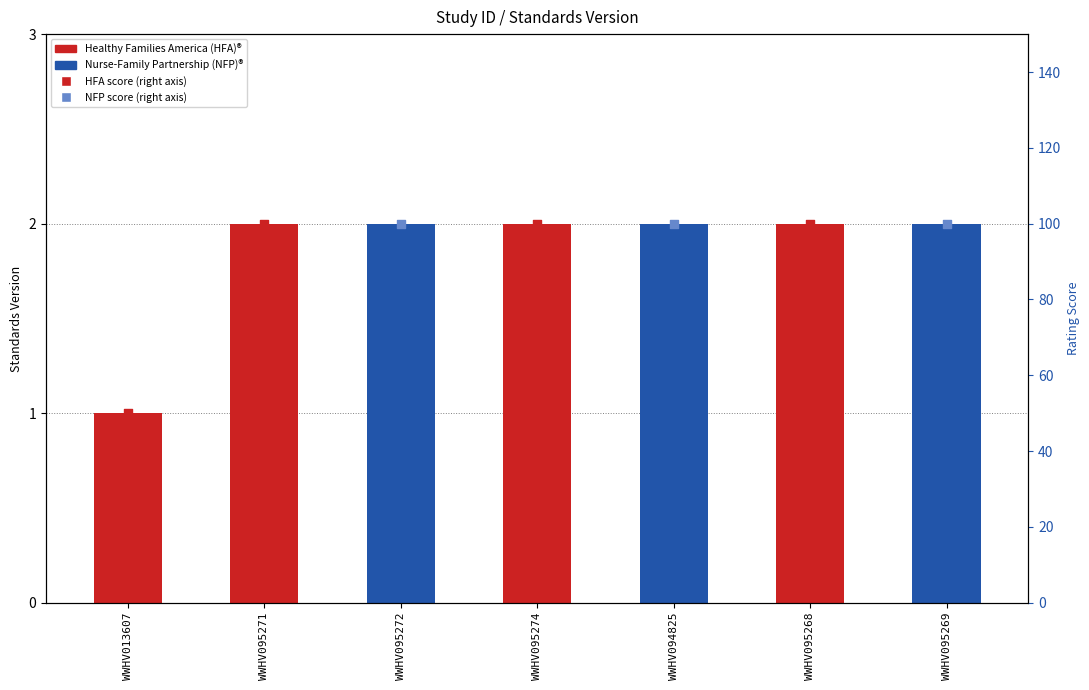

Approximately how many times larger is the value at WWHV095272 compared to WWHV094825?

1.0